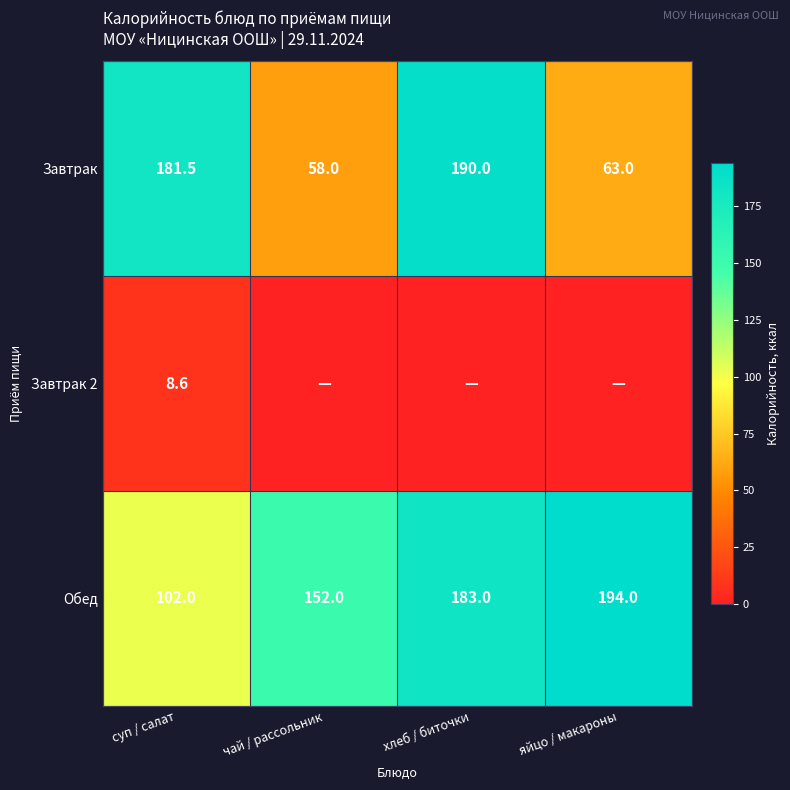

What is the spread (max minus min) of values at яйцо / макароны?

194.0